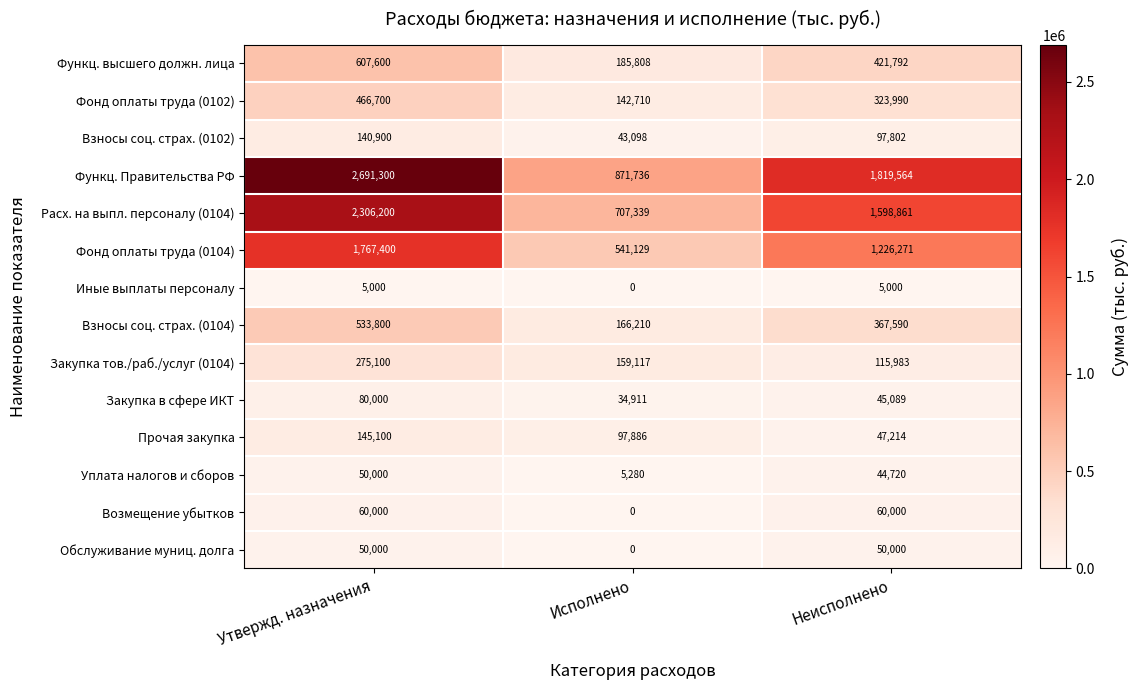

At which category does the chart reach its minimum across all series?

Исполнено